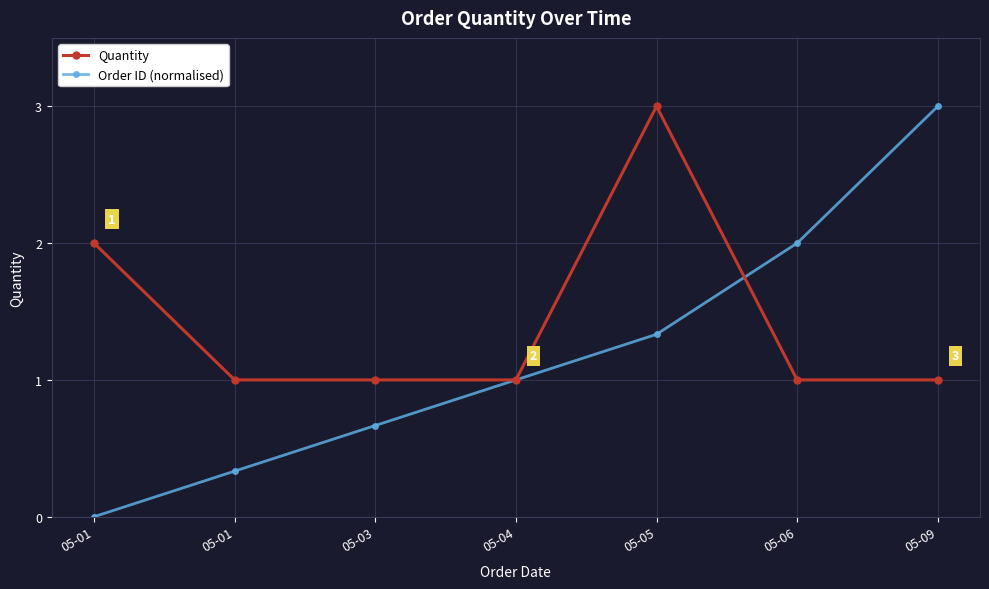

Rank the categories by Quantity value from highest to lowest.

05-05, 05-01, 05-01, 05-03, 05-04, 05-06, 05-09